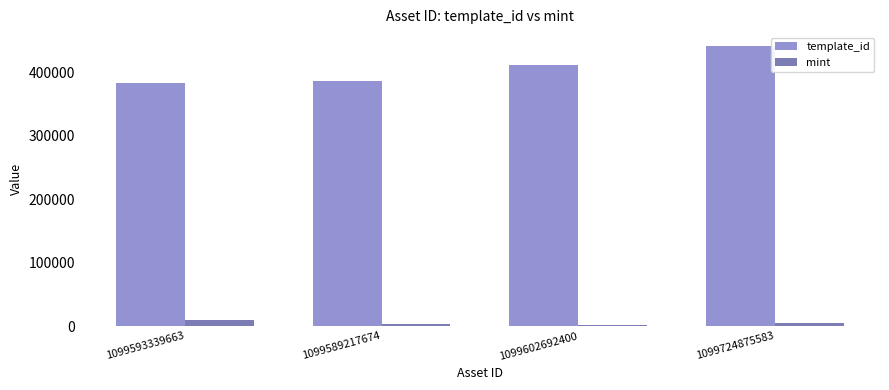

Which series changed the most between 1099593339663 and 1099724875583?

template_id